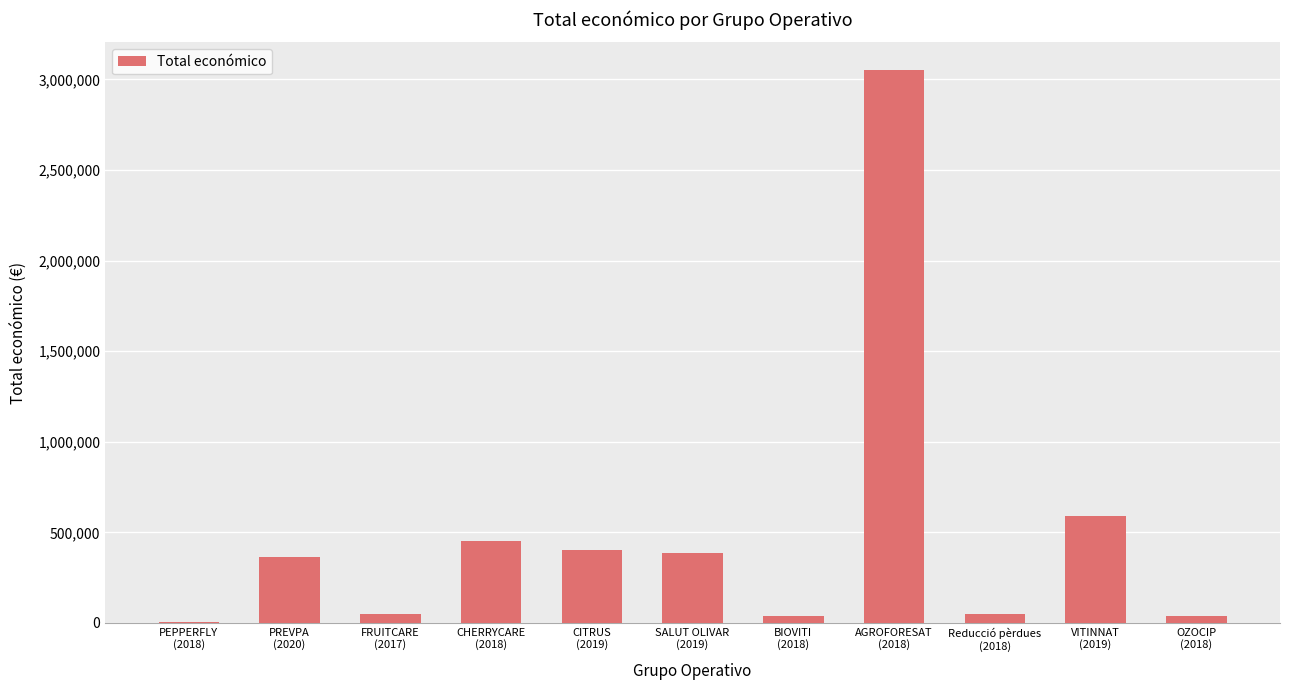

What is the change in value from PEPPERFLY
(2018) to CITRUS
(2019)?

+392065